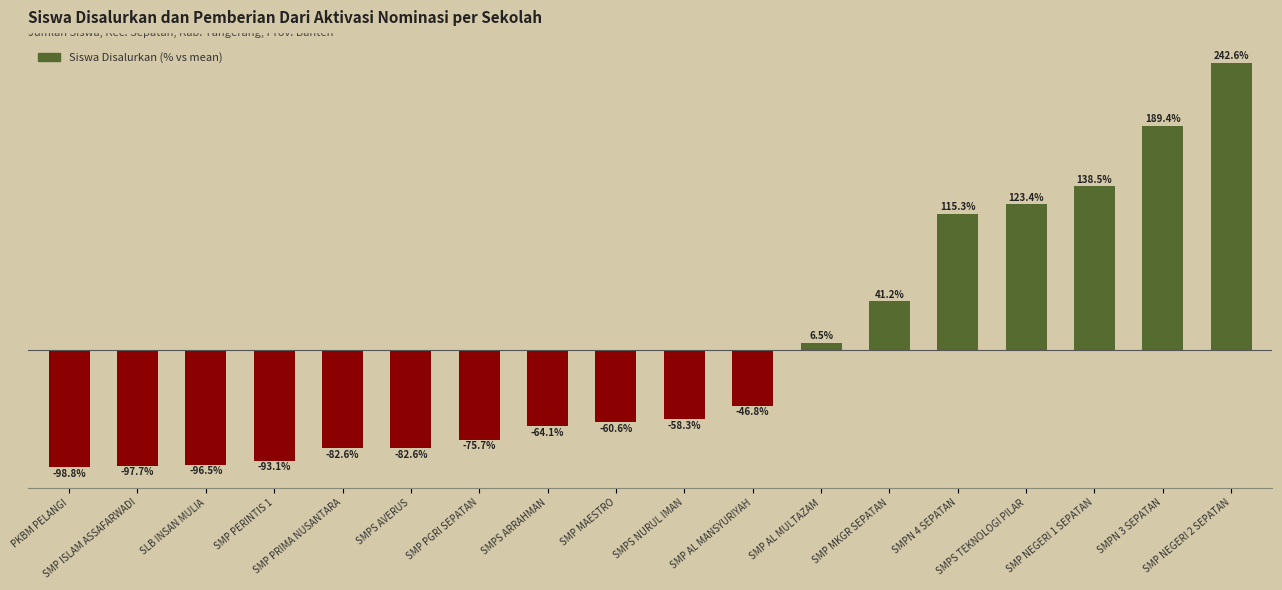

The chart shows a value of 183.0 at SMP NEGERI 1 SEPATAN. True or false?

False